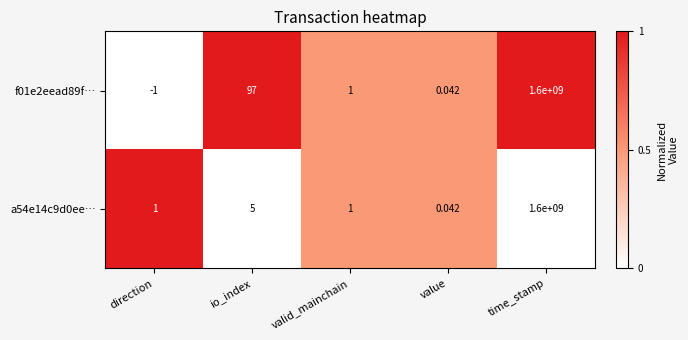

At which category is the sum across all series the highest?

time_stamp